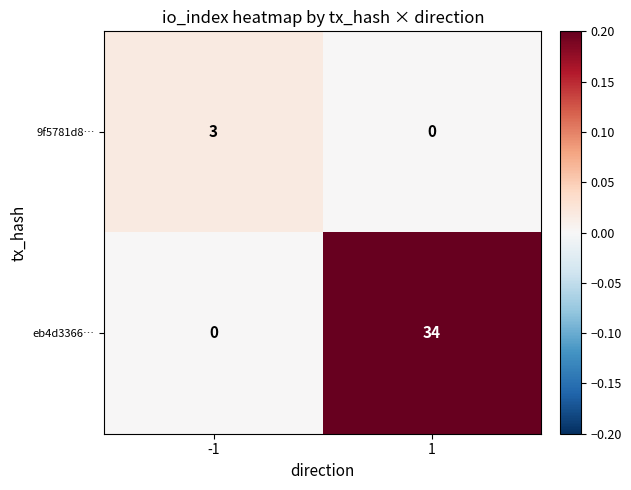

What is the greatest value displayed?

34